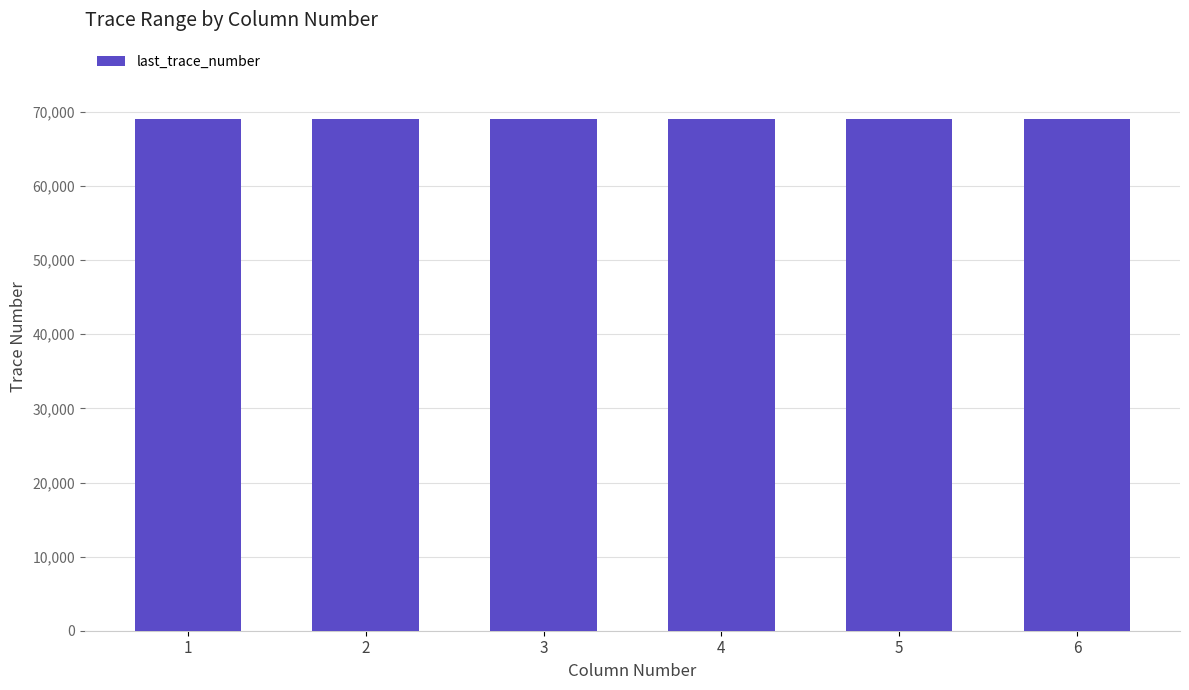

At which category does the chart reach its peak across all series?

1